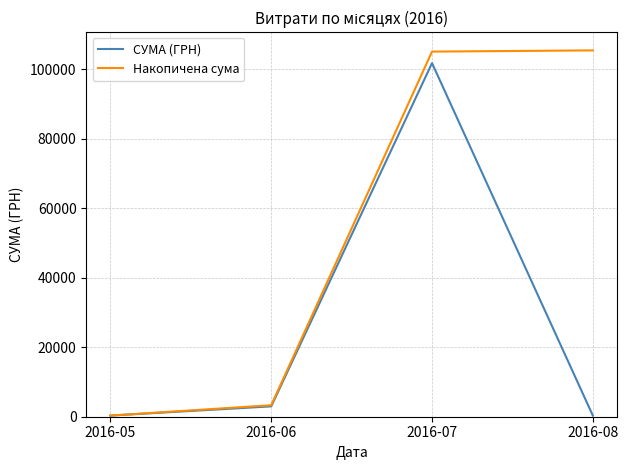

Rank the series at 2016-07 from lowest to highest value.

СУМА (ГРН), Накопичена сума